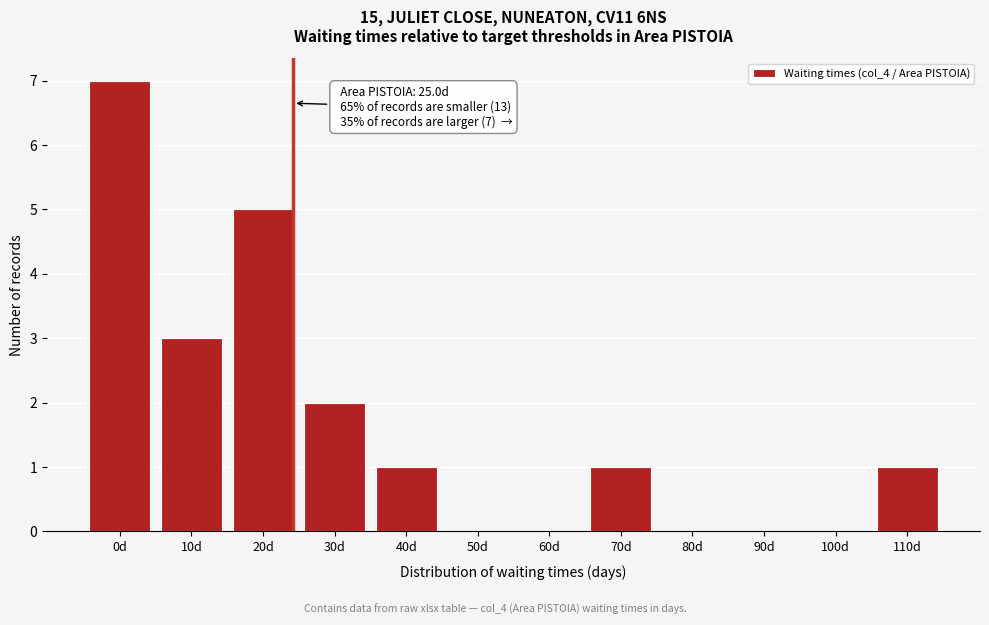

Reading left to right, transcribe all the data shown in this chart.

0d=7	10d=3	20d=5	30d=2	40d=1	50d=0	60d=0	70d=1	80d=0	90d=0	100d=0	110d=1